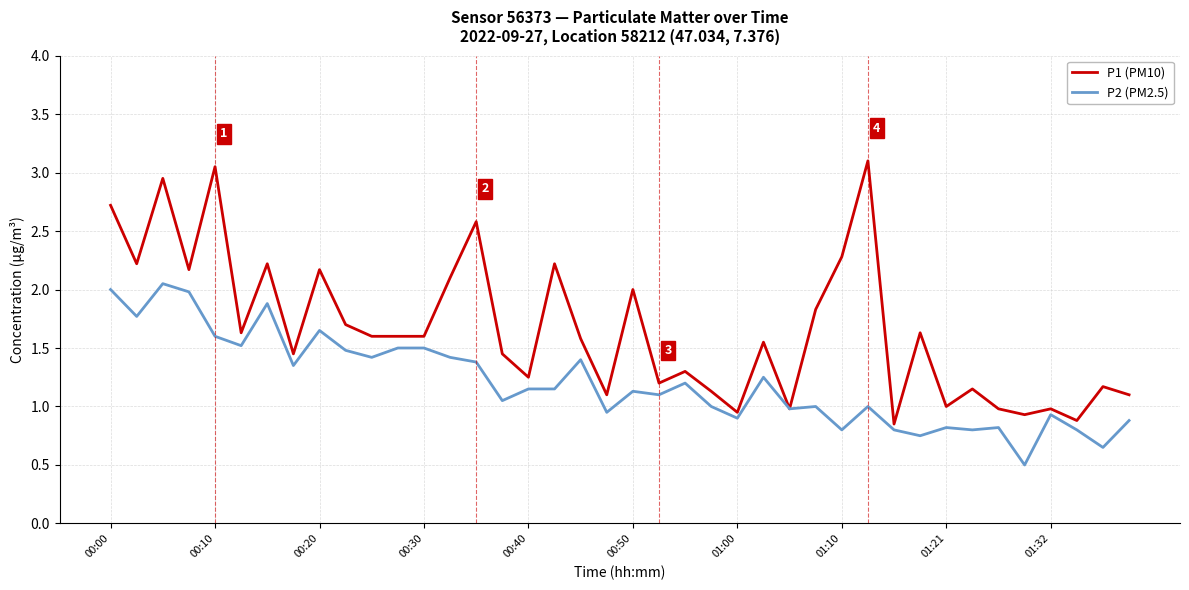

Rank the series by their maximum value, from lowest to highest.

P2 (PM2.5), P1 (PM10)